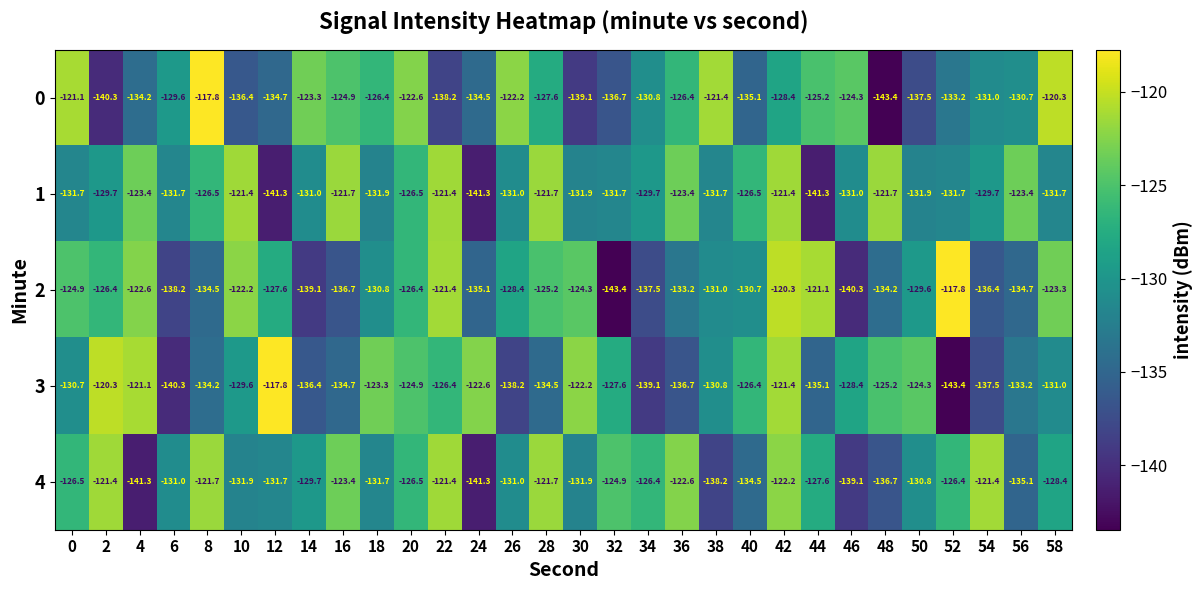

True or false: 2 has a value of -209.0 at 38.

False